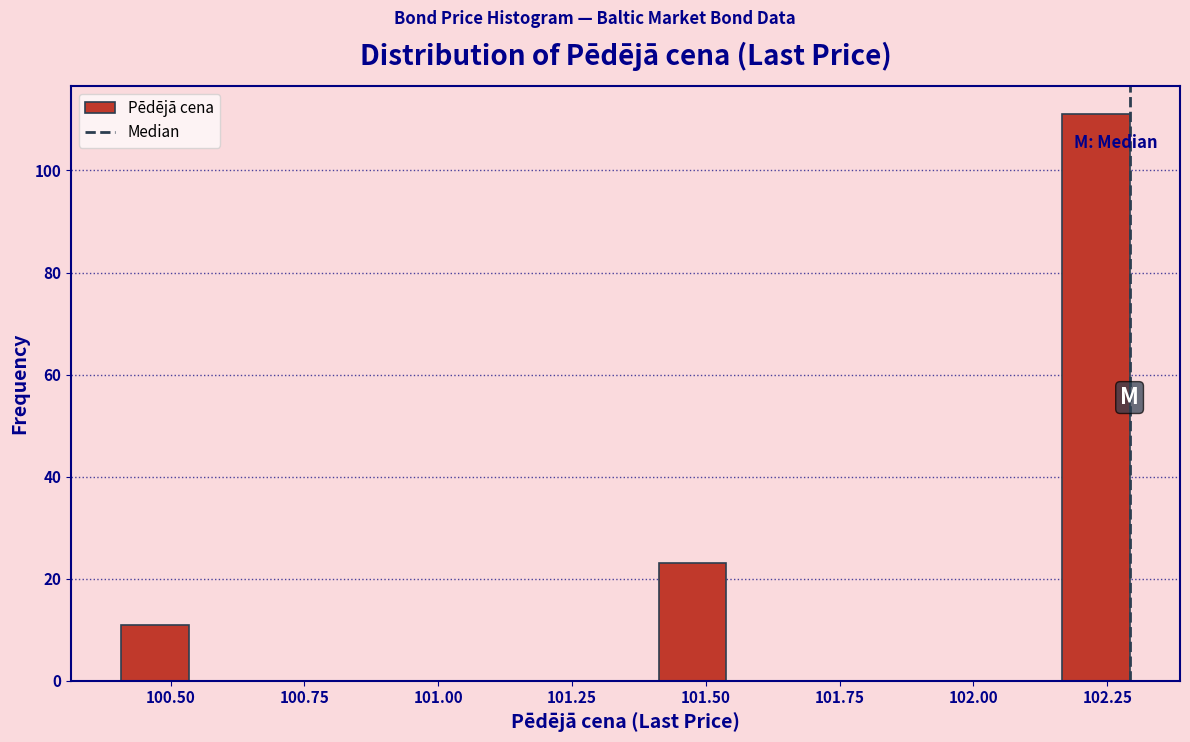

Read against the x-axis, roughly where is the centre of the tallest bar?

102.25